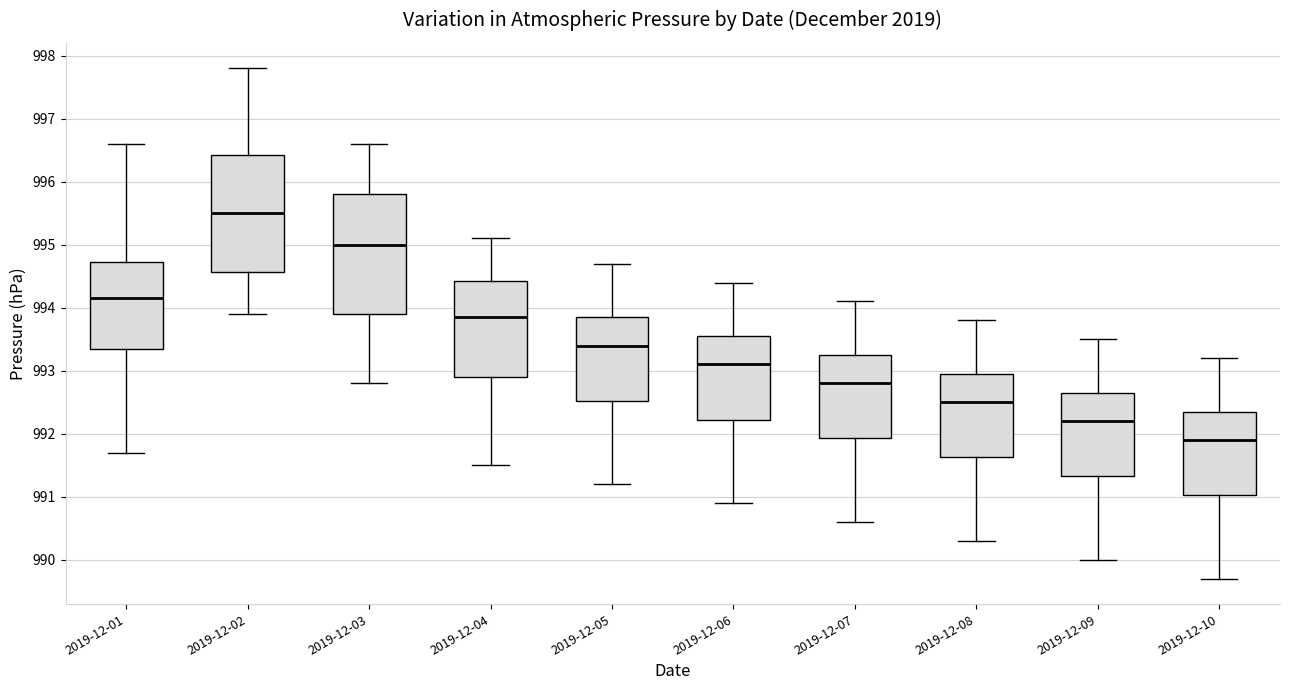

Reading left to right, transcribe this box plot: for each box, give where its median line is, the range the box spans, and where its two whiskers end, as read against the y-axis. The values are not printed on the chart, so give them approximately, as read against the axis.

2019-12-01: median 994.2, box 993.4 to 994.7, whiskers 991.7 to 996.6
2019-12-02: median 995.5, box 994.6 to 996.4, whiskers 993.9 to 997.8
2019-12-03: median 995.0, box 993.9 to 995.8, whiskers 992.8 to 996.6
2019-12-04: median 993.9, box 992.9 to 994.4, whiskers 991.5 to 995.1
2019-12-05: median 993.4, box 992.5 to 993.9, whiskers 991.2 to 994.7
2019-12-06: median 993.1, box 992.2 to 993.6, whiskers 990.9 to 994.4
2019-12-07: median 992.8, box 991.9 to 993.3, whiskers 990.6 to 994.1
2019-12-08: median 992.5, box 991.6 to 993.0, whiskers 990.3 to 993.8
2019-12-09: median 992.2, box 991.3 to 992.7, whiskers 990.0 to 993.5
2019-12-10: median 991.9, box 991.0 to 992.4, whiskers 989.7 to 993.2